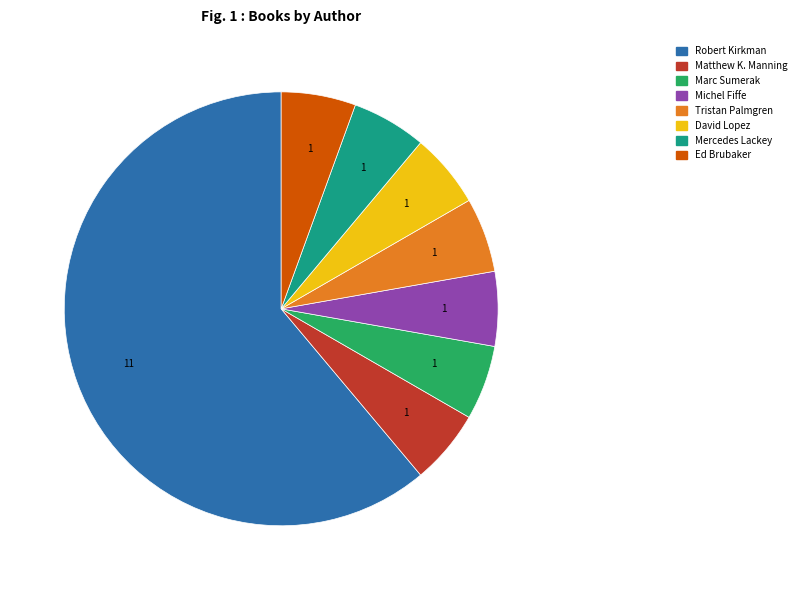

Is Robert Kirkman the majority of the pie?

Yes